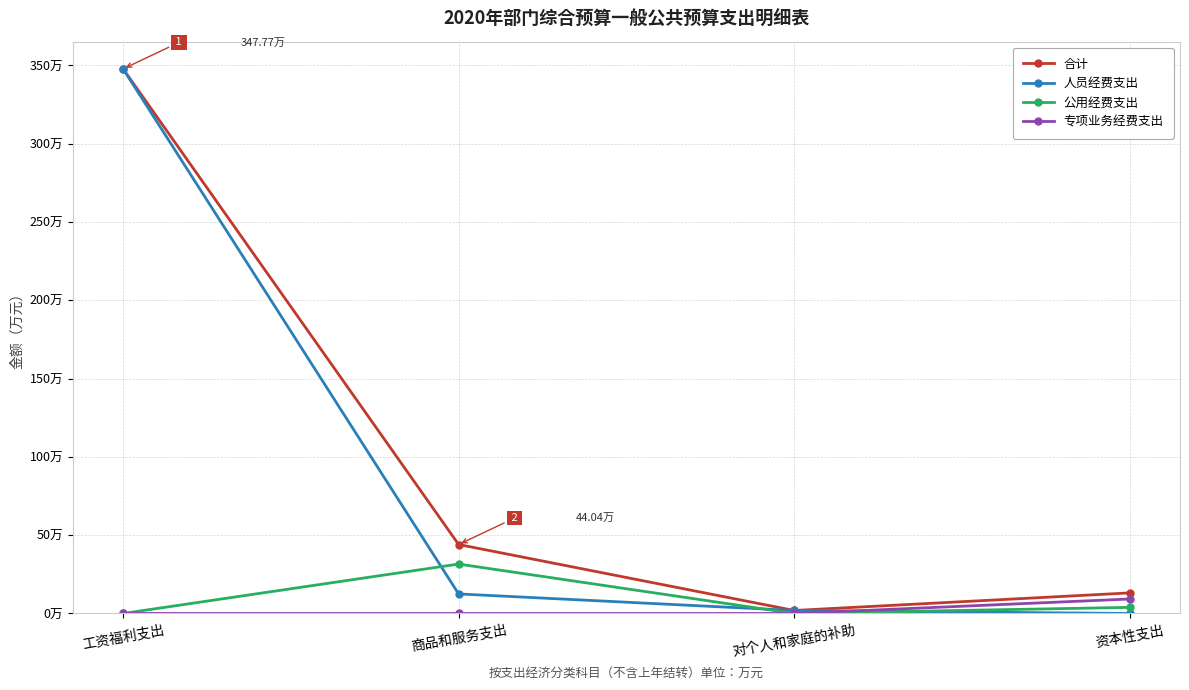

Does the chart have visible grid lines?

Yes